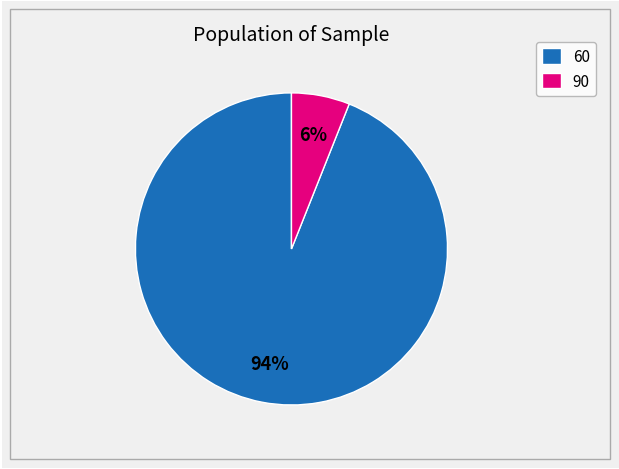

Does any single category account for the majority?

Yes